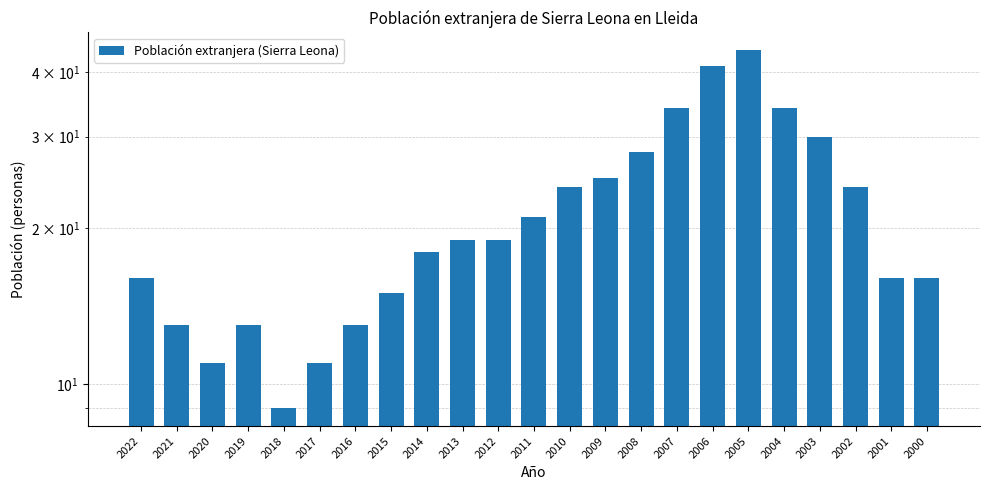

Reading right to left, list all the values displayed in this chart.

16	16	24	30	34	44	41	34	28	25	24	21	19	19	18	15	13	11	9	13	11	13	16